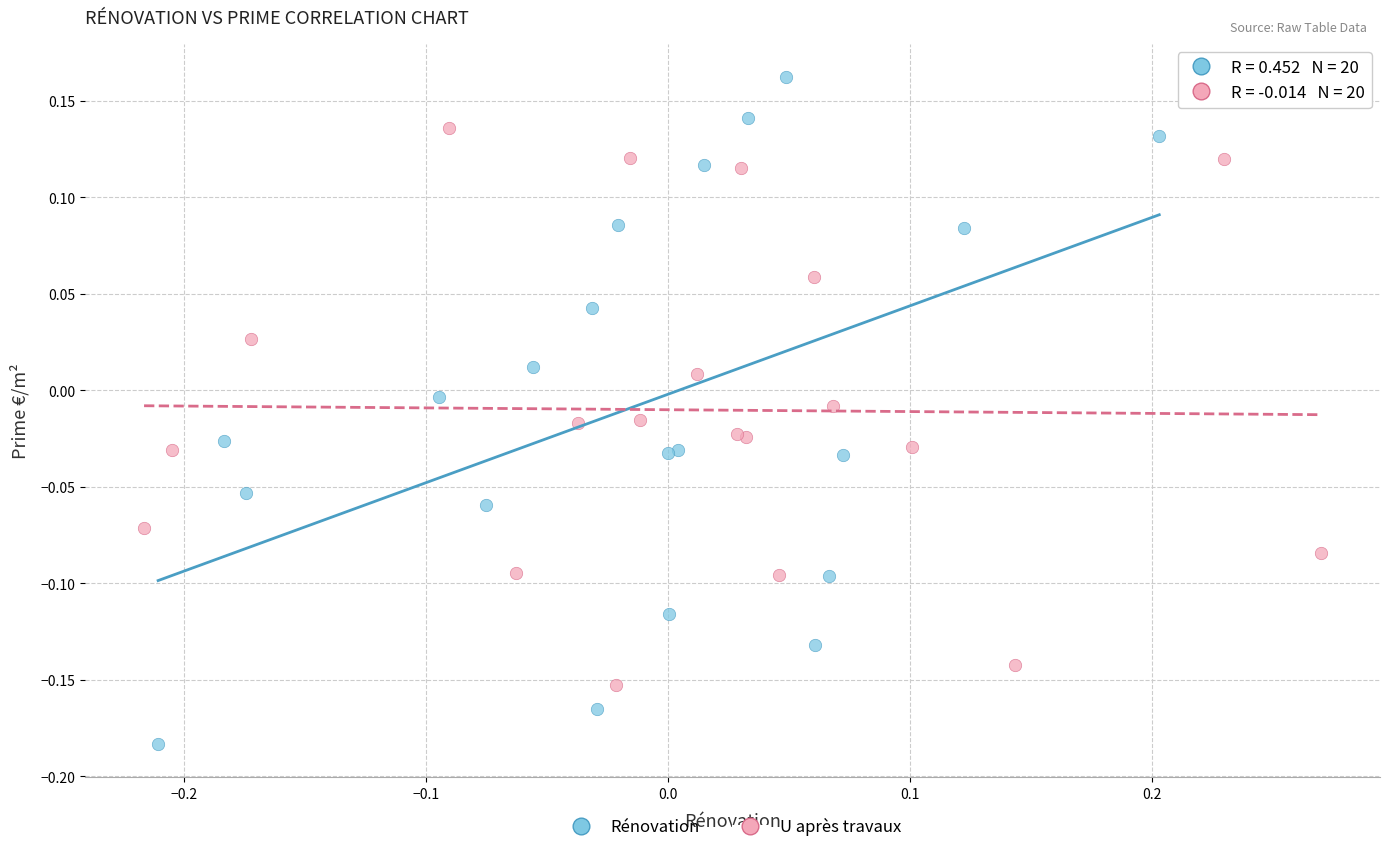

Which series has the widest spread of Y values?

Rénovation